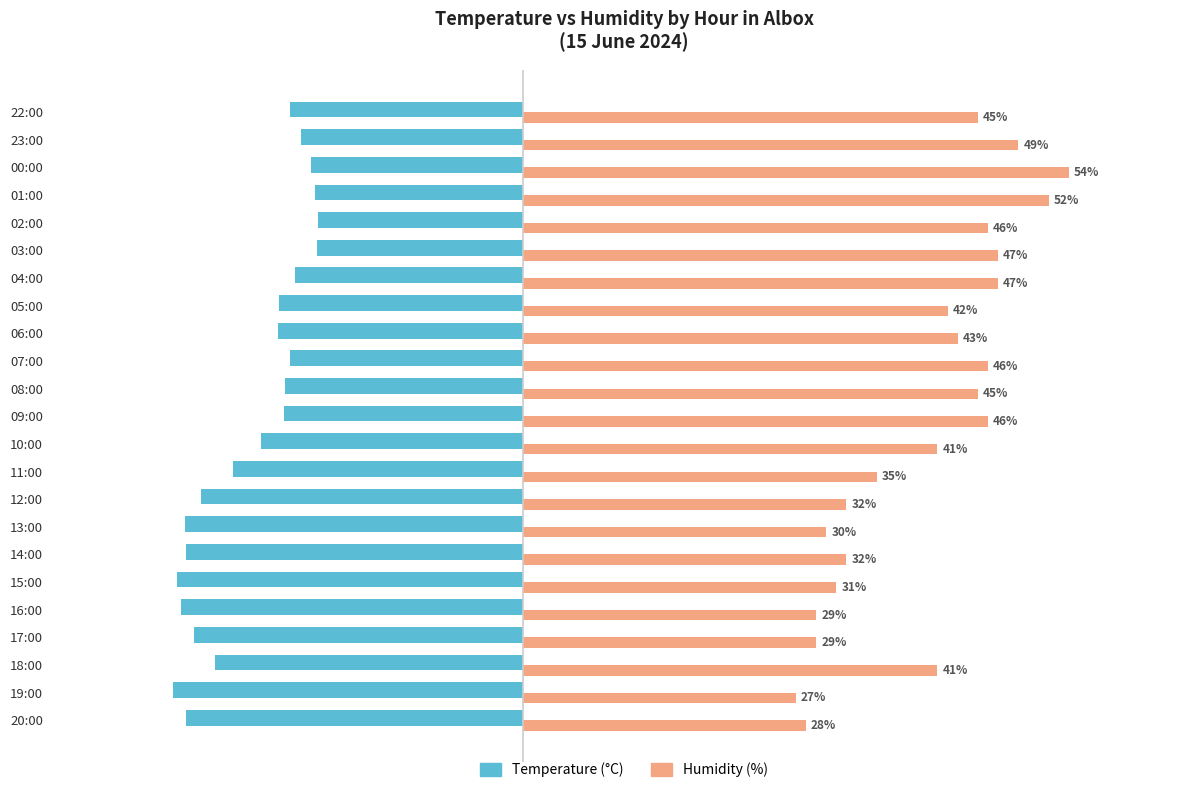

What value does the Temperature (°C) series have at 16:00?

-33.8